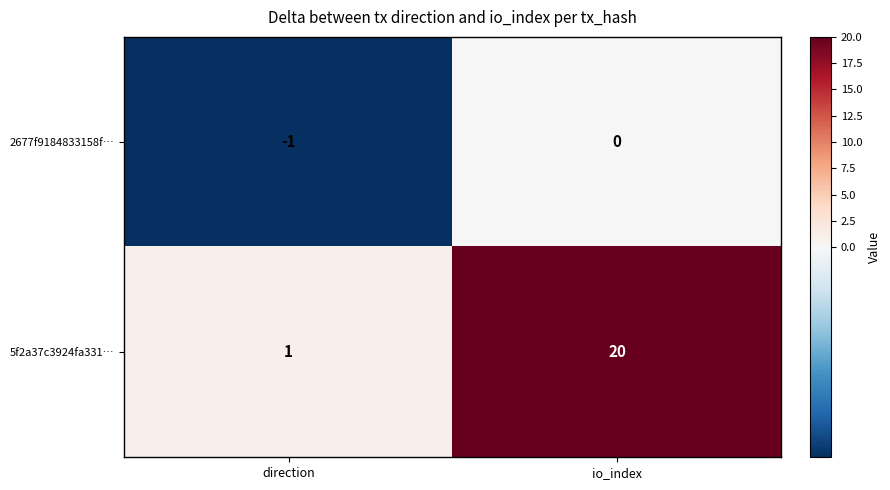

Reading left to right, what are all the values shown in this chart?

2677f9184833158f…: -1	0
5f2a37c3924fa331…: 1	20